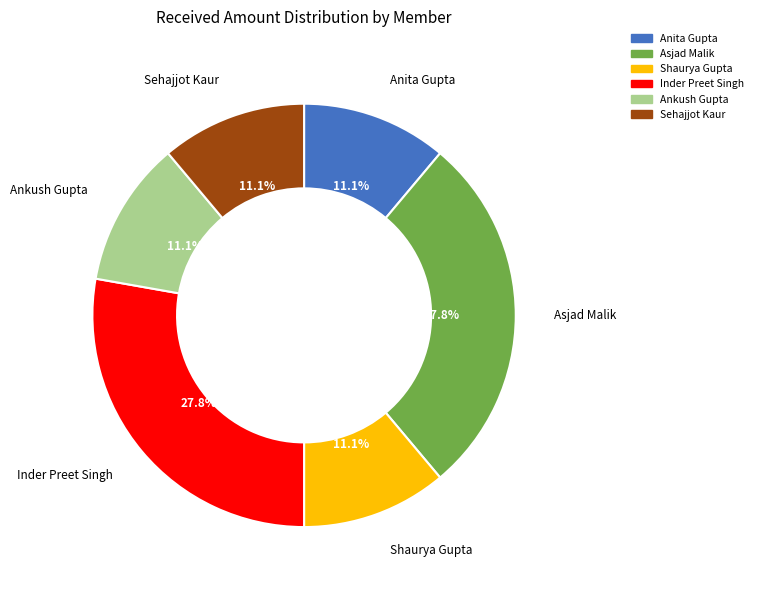

The Anita Gupta slice represents 4% of the pie. True or false?

False